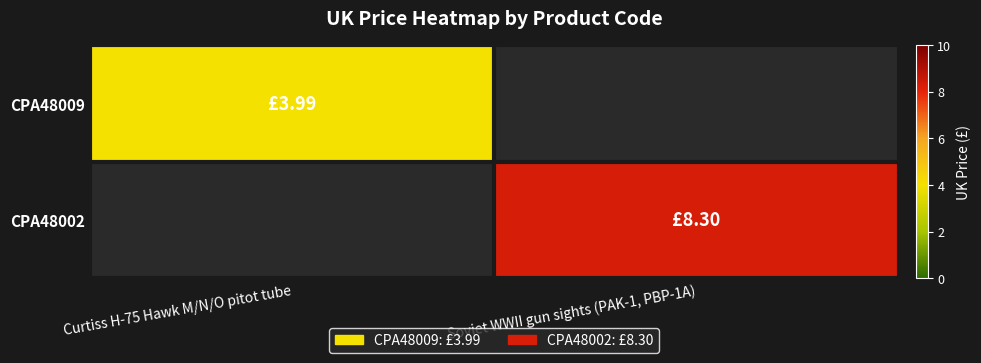

What is the approximate value of CPA48002 at Soviet WWII gun sights (PAK-1, PBP-1A)?

8.3